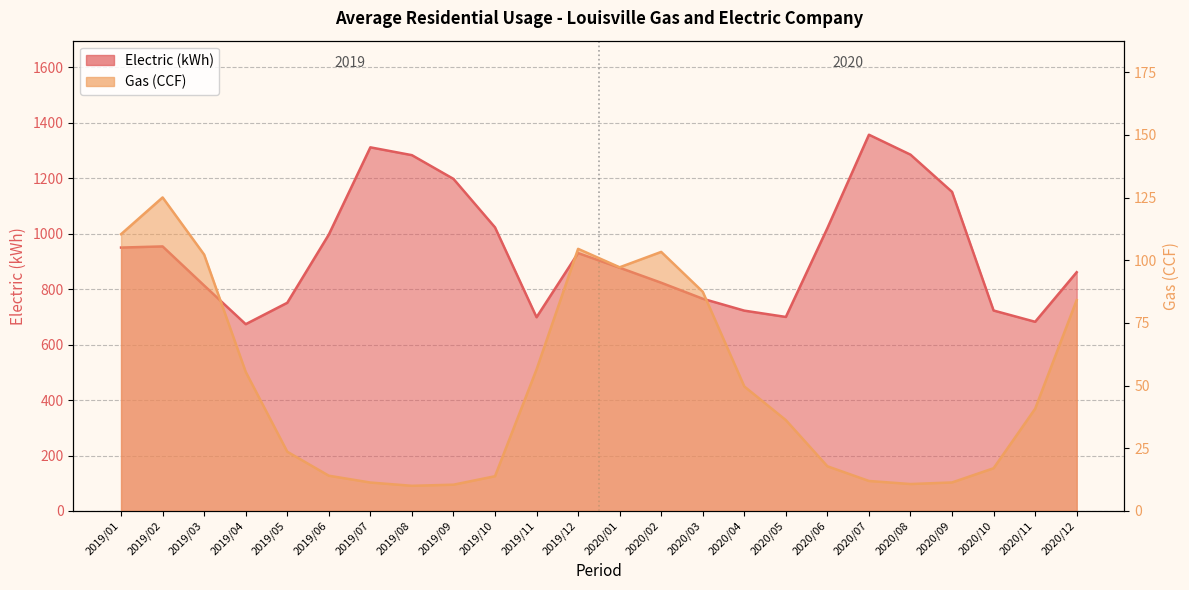

What is the sum of the Electric (kWh) values at 2019/05 and 2019/11?

1449.5